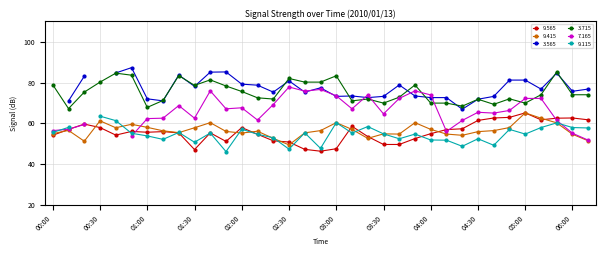

What is the approximate value of 3.715 at 03:50?

78.8